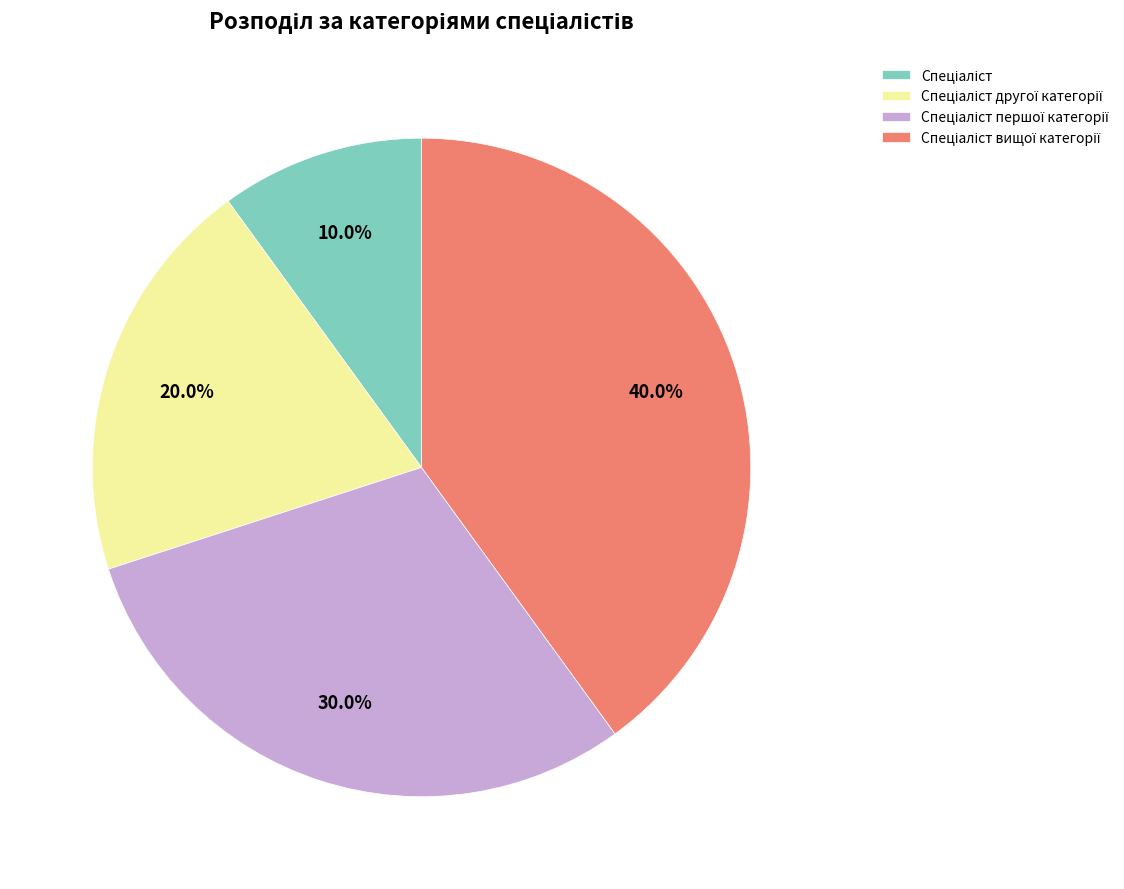

Is there a majority slice in this chart?

No